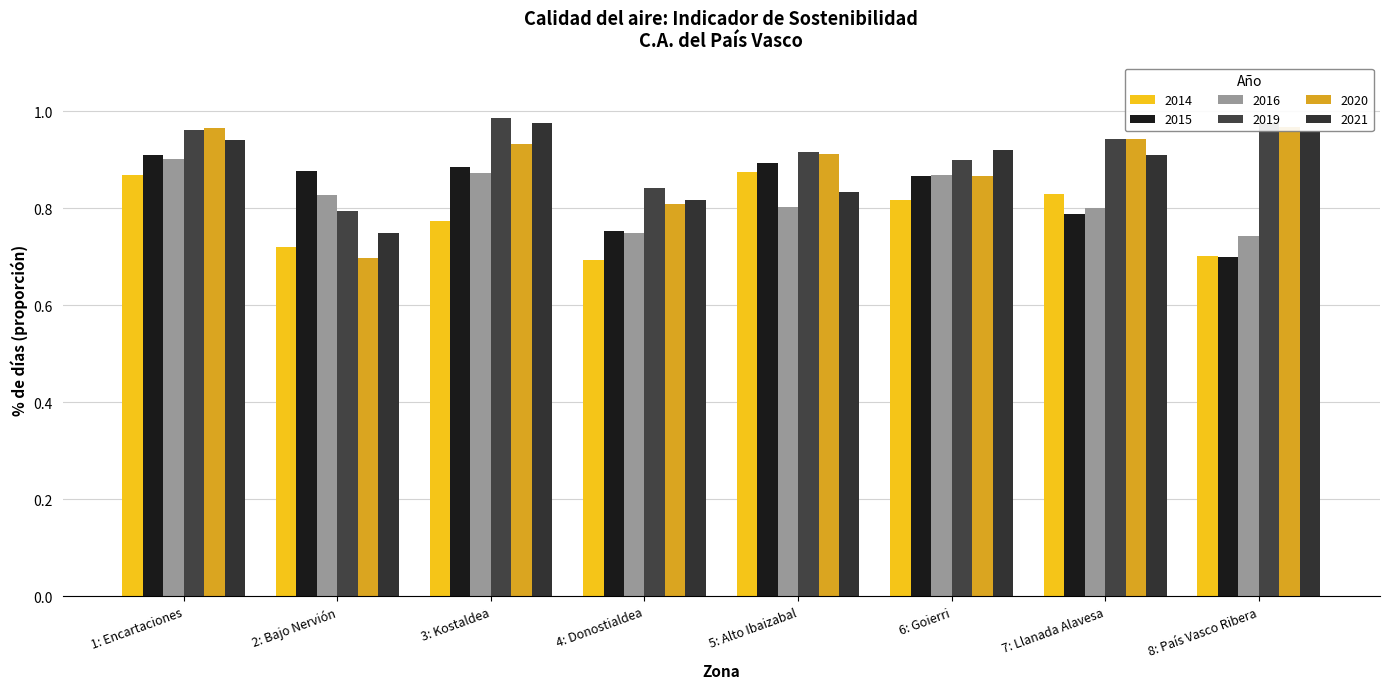

At which label does 2015 reach its peak?

1: Encartaciones